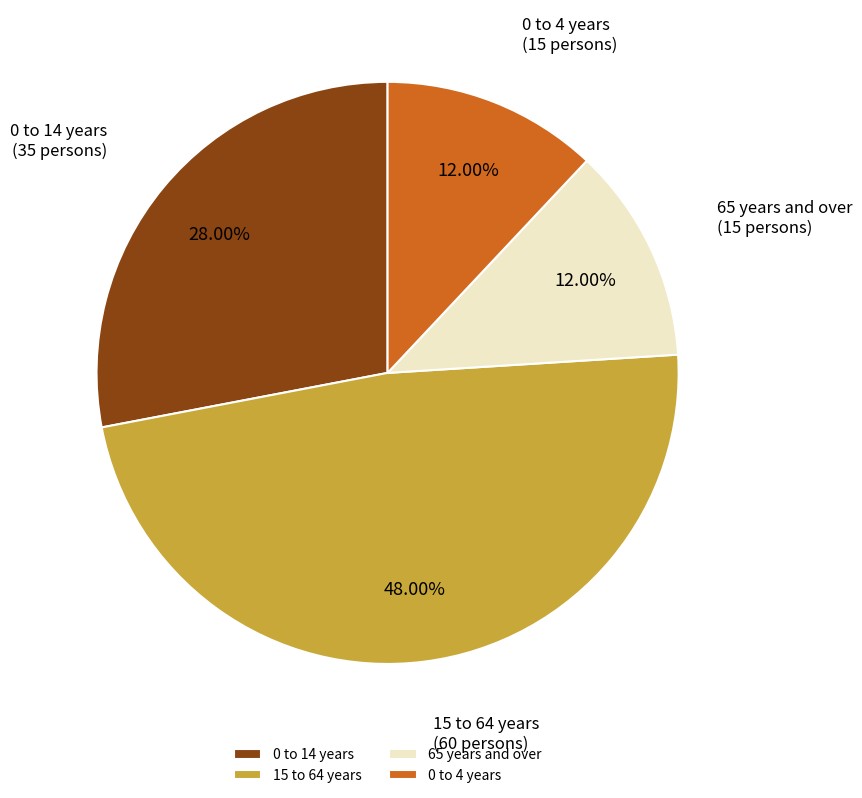

Which category has the biggest portion of the pie?

15 to 64 years